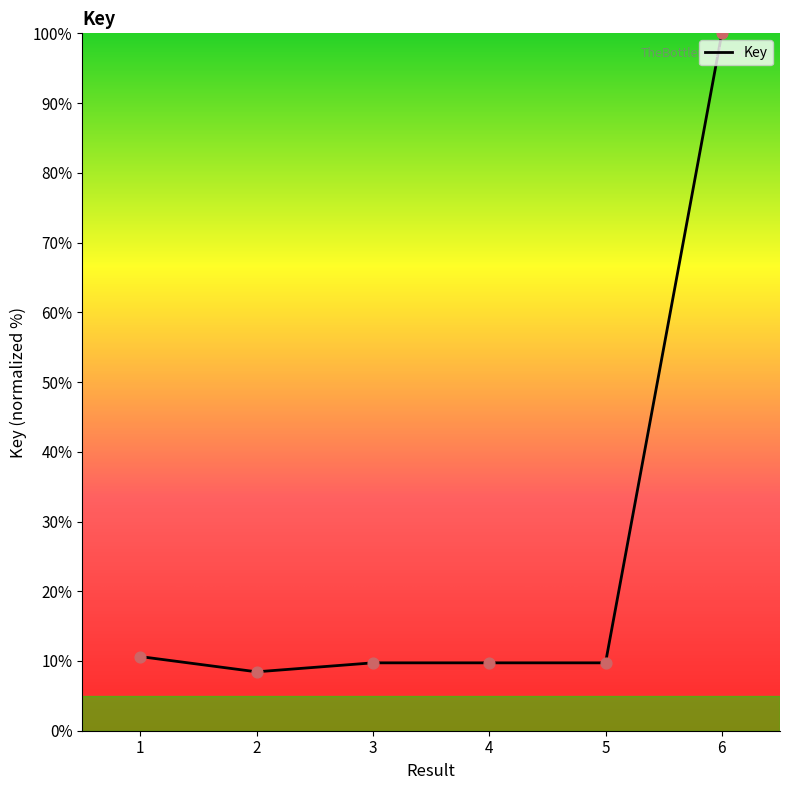

Approximately how many times larger is the value at 1 compared to 4?

1.1